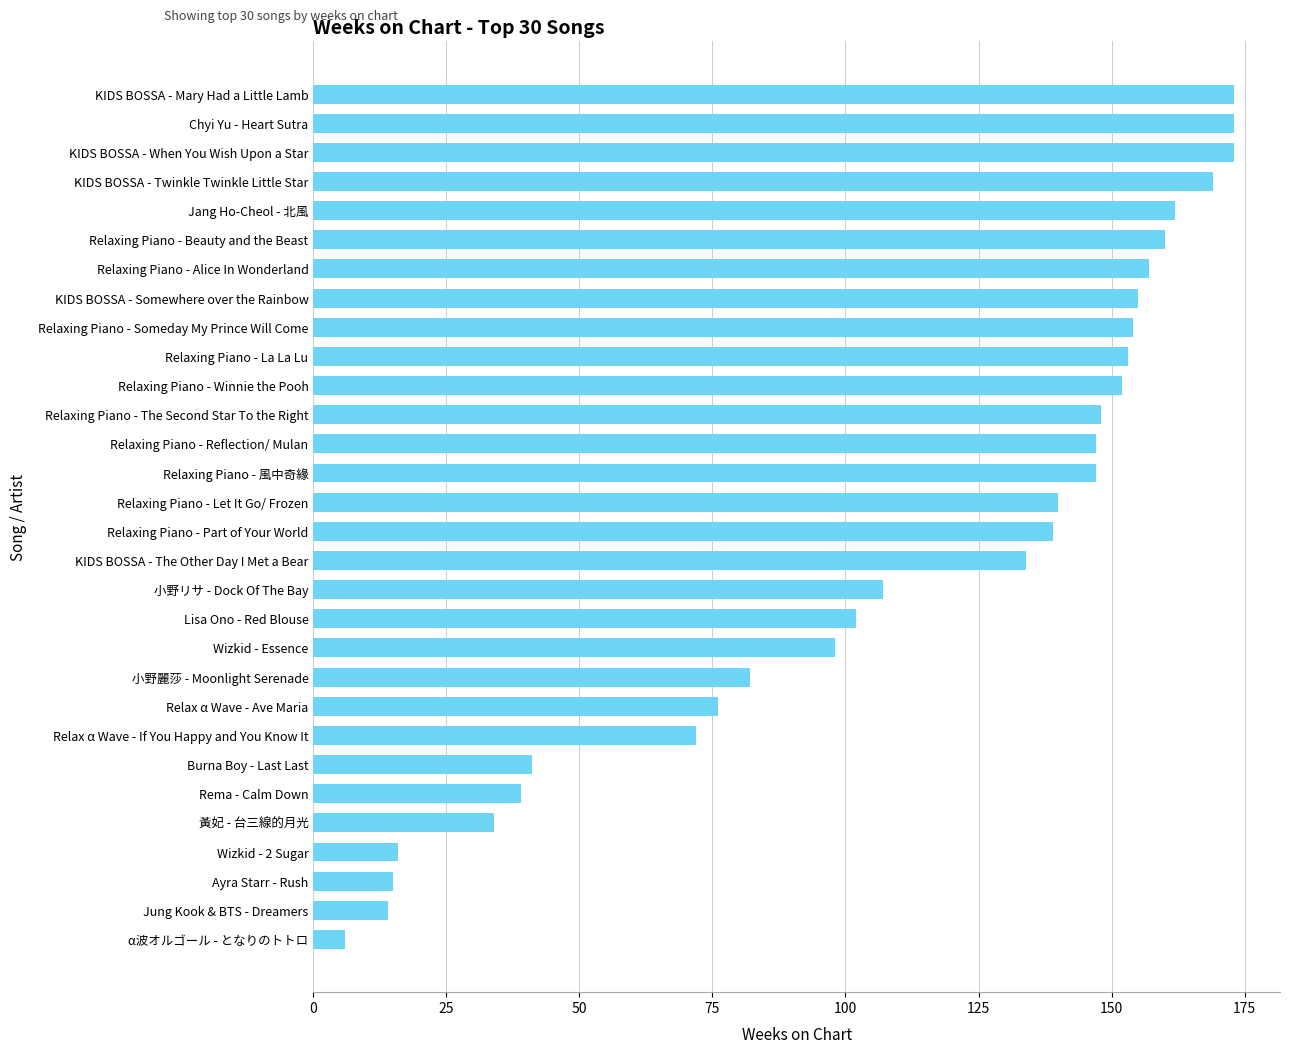

What is the difference between the maximum and minimum values?

167